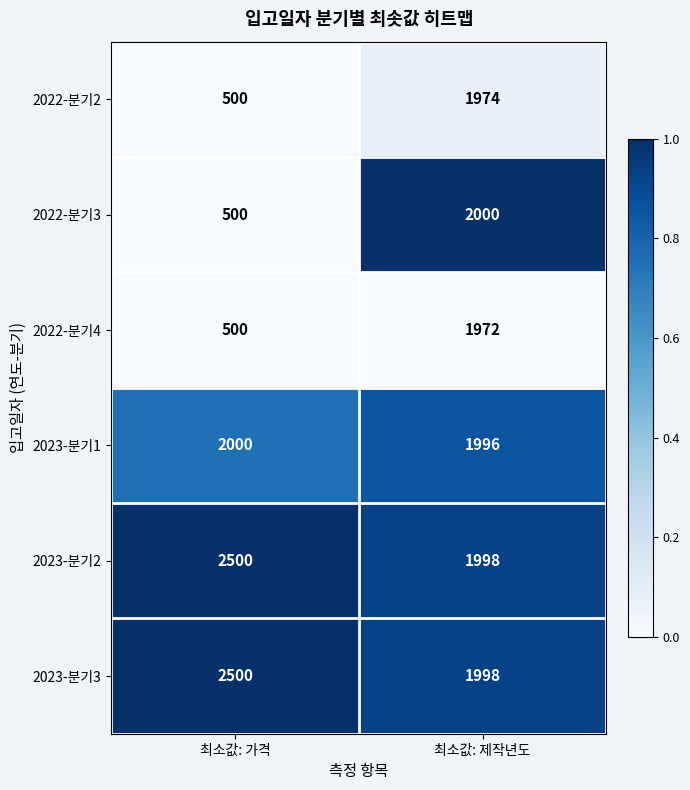

At which label does 2022-분기4 reach its peak?

최소값: 제작년도